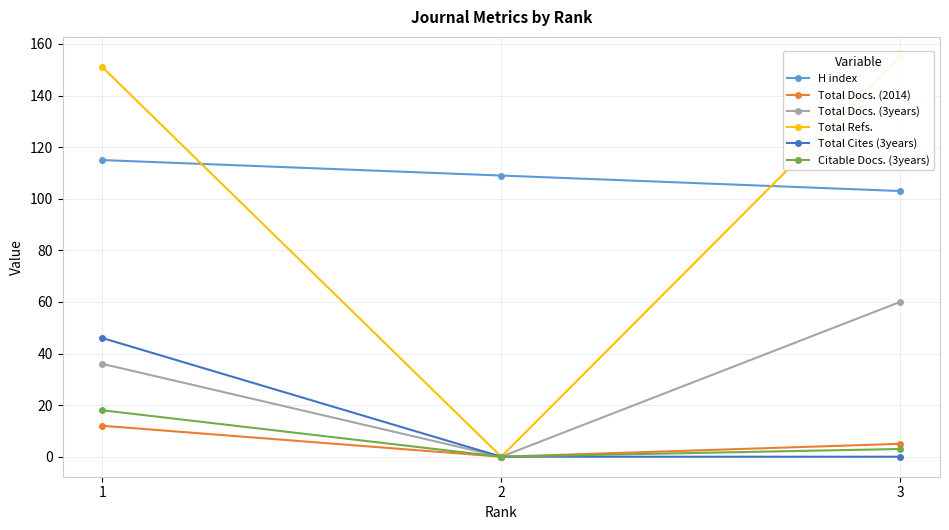

At which label does Total Docs. (2014) first exceed 5?

1